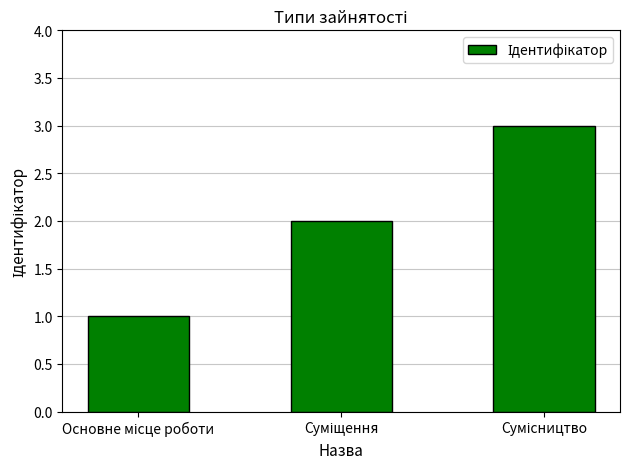

What is the maximum value shown in the chart?

3